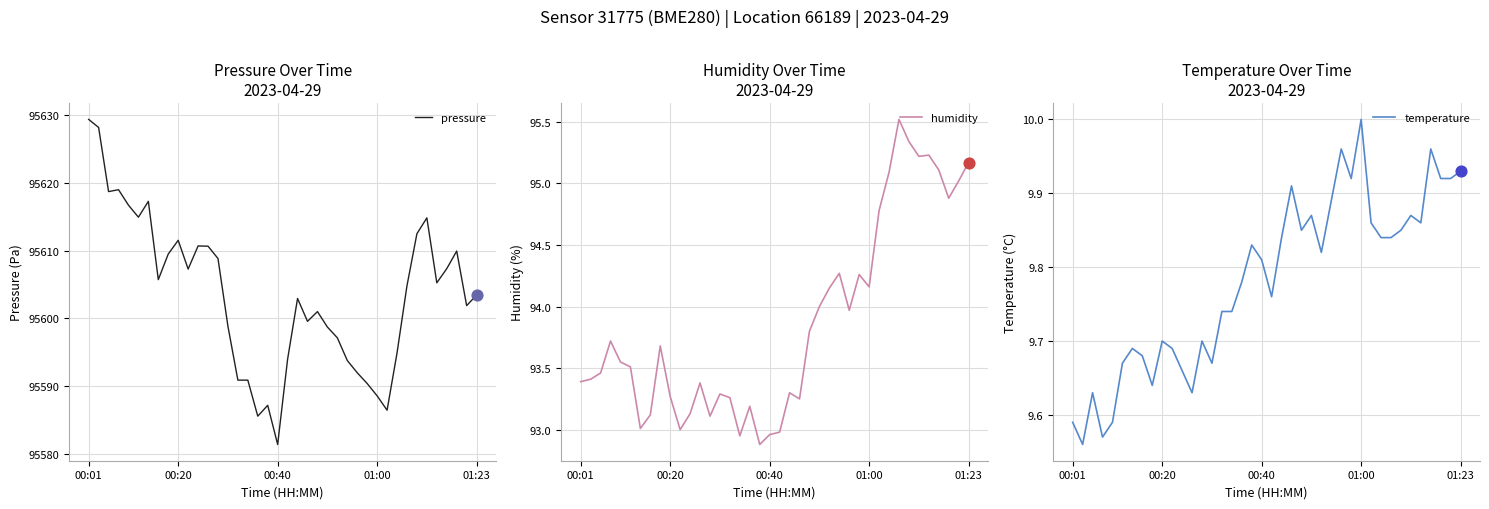

Which series reaches the minimum Y coordinate?

temperature